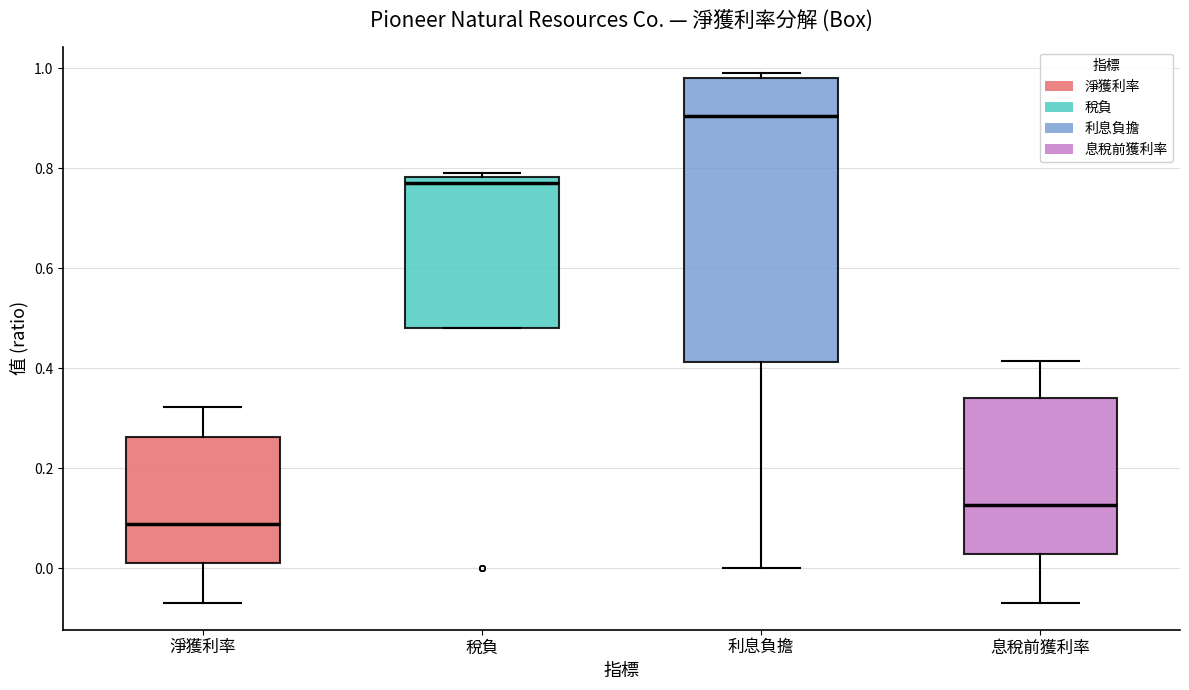

Where does the median line of the box for 利息負擔 sit on the y-axis? The values are not printed on the chart, so give them approximately, as read against the axis.

0.90